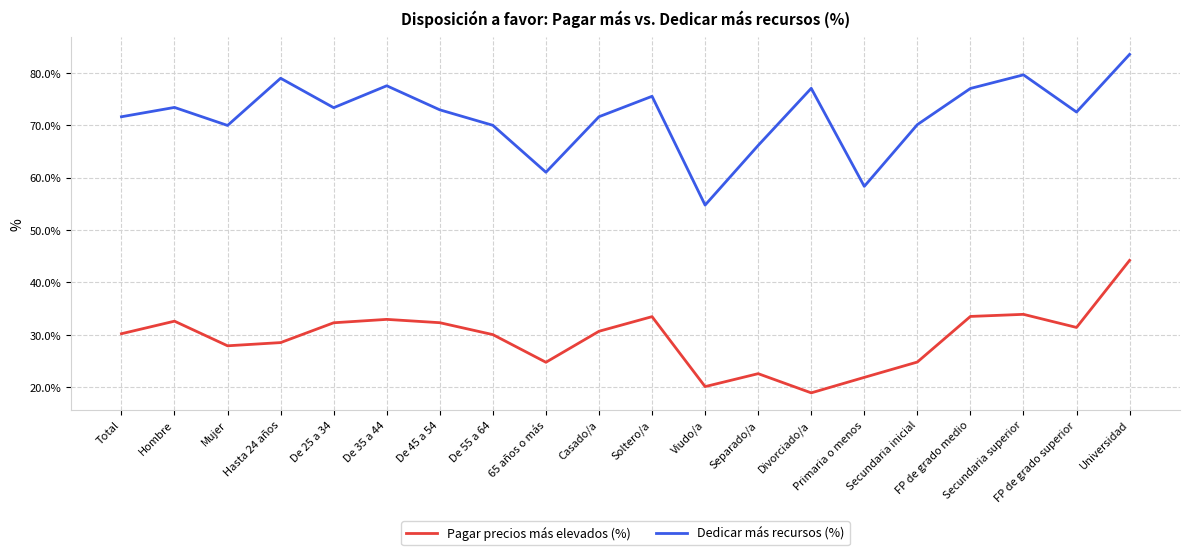

What is the smallest value displayed?

18.9